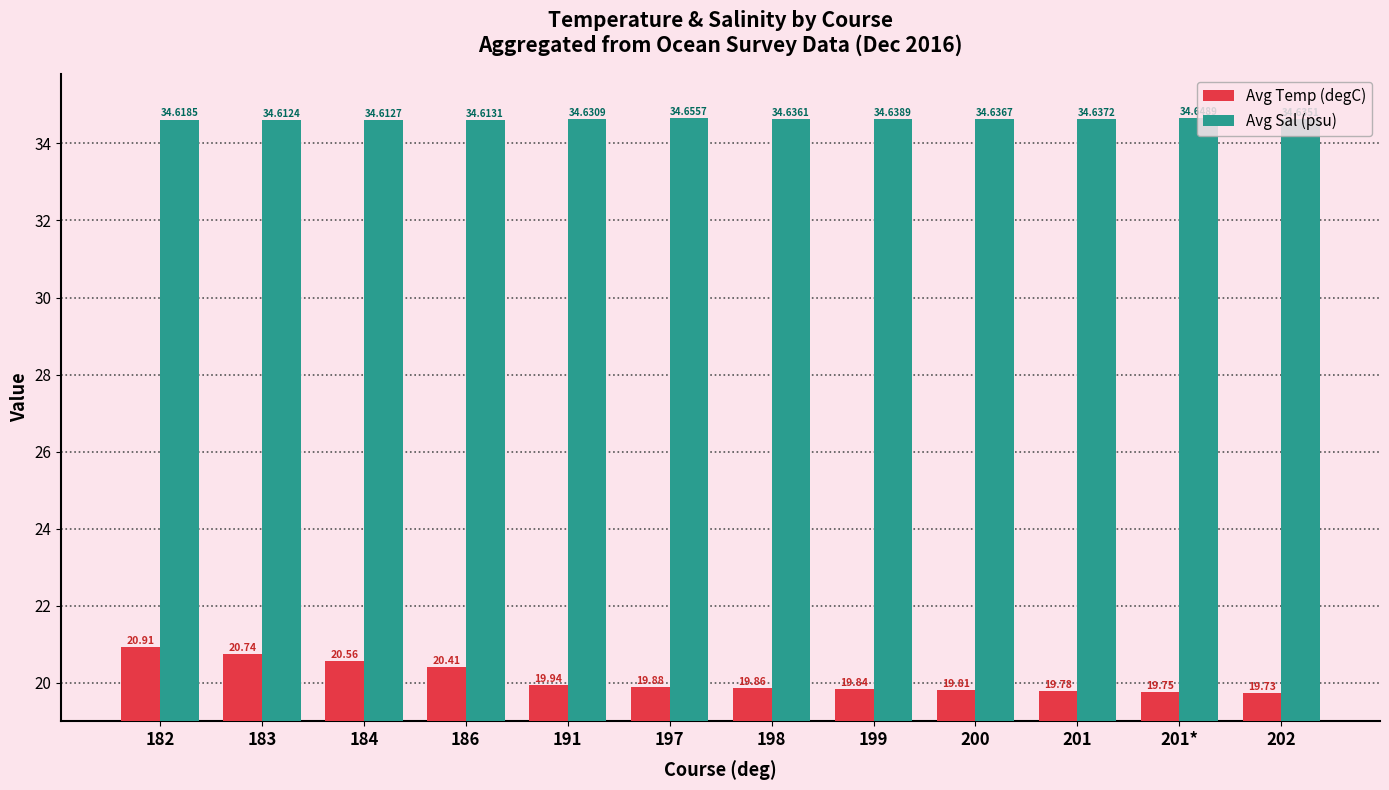

Which series has the largest range (max minus min)?

Avg Temp (degC)